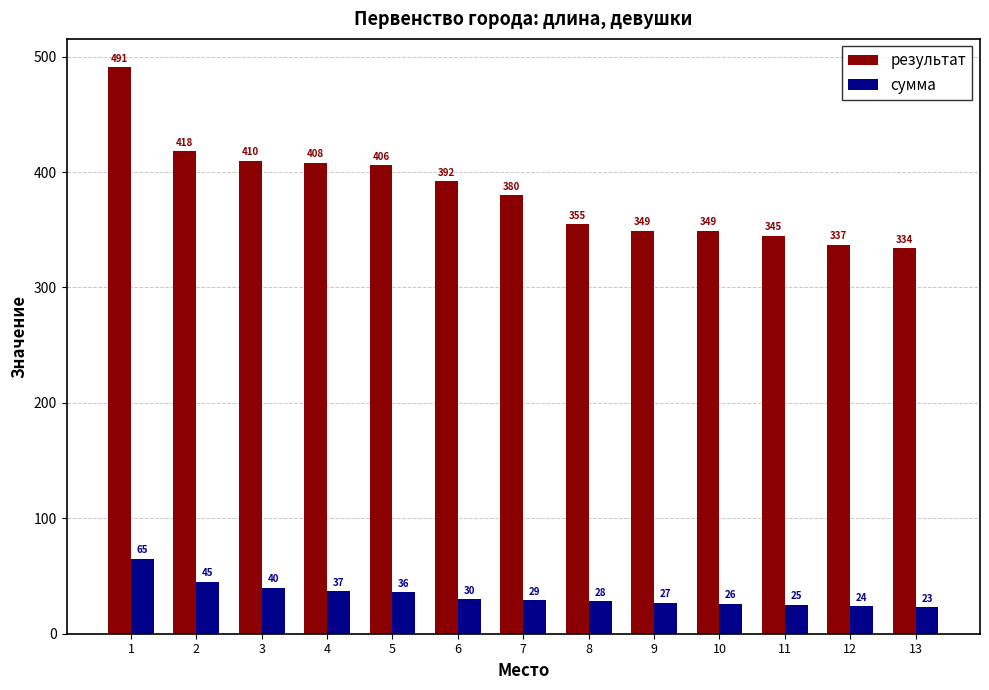

Where does the результат series first go above 380?

1